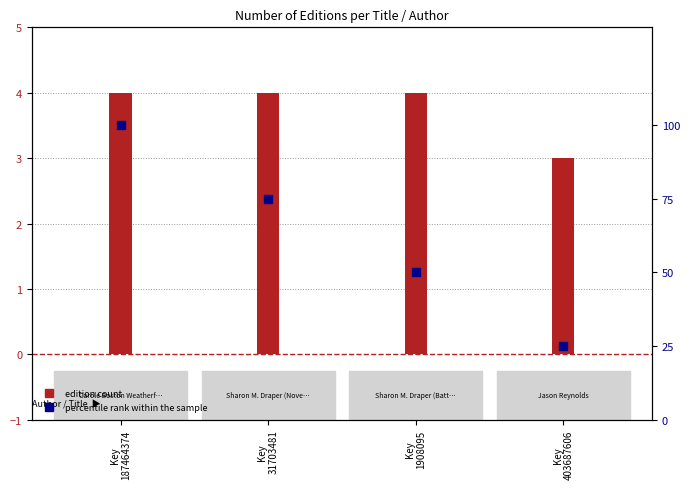

Which series contains the highest Y value?

percentile rank within the sample